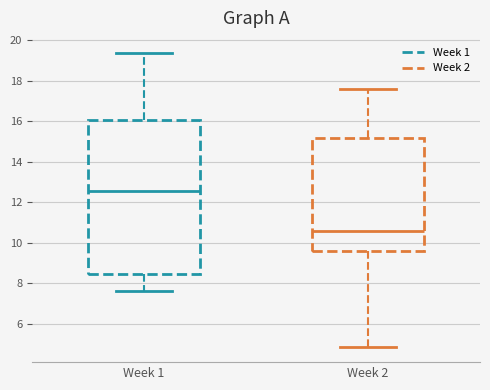

Reading left to right, transcribe this box plot: for each box, give where its median line is, the range the box spans, and where its two whiskers end, as read against the y-axis. The values are not printed on the chart, so give them approximately, as read against the axis.

Week 1: median 12.6, box 8.4 to 16.0, whiskers 7.6 to 19.4
Week 2: median 10.6, box 9.6 to 15.2, whiskers 4.8 to 17.6